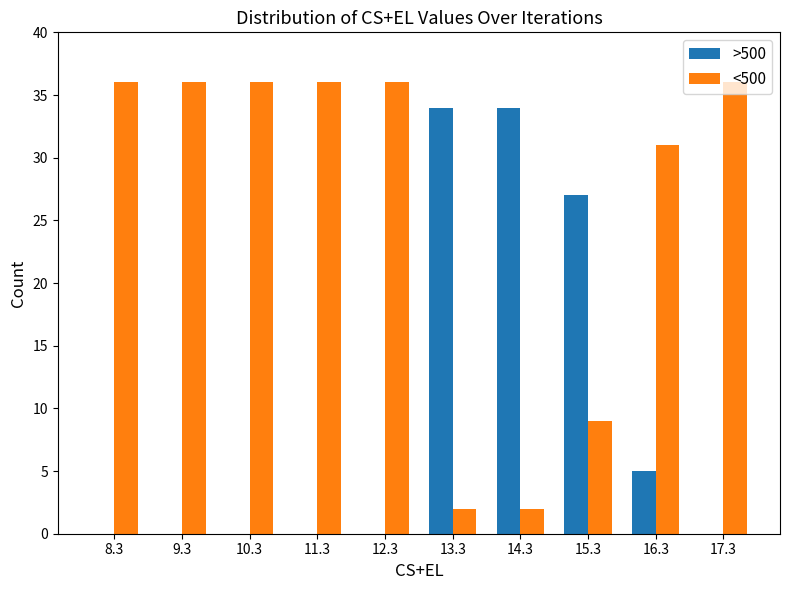

Reading left to right, transcribe all the data shown in this chart.

>500: 8.3=0	9.3=0	10.3=0	11.3=0	12.3=0	13.3=34	14.3=34	15.3=27	16.3=5	17.3=0
<500: 8.3=36	9.3=36	10.3=36	11.3=36	12.3=36	13.3=2	14.3=2	15.3=9	16.3=31	17.3=36